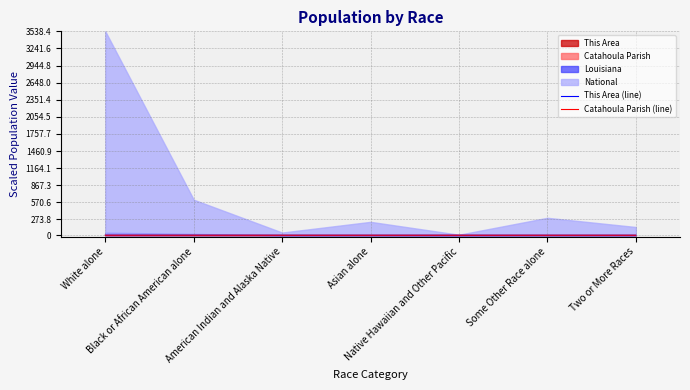

What is the label of the 6th point from the left?

Some Other Race alone